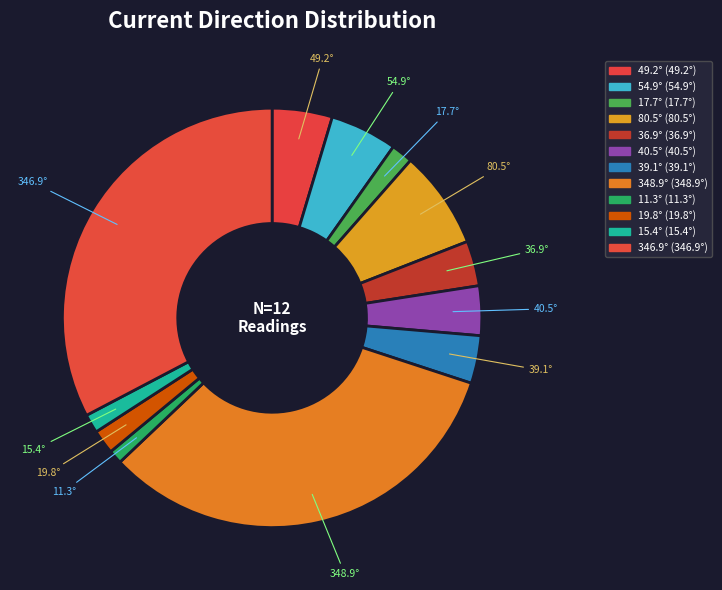

What percentage is NOT represented by 17.7°?

98.3%